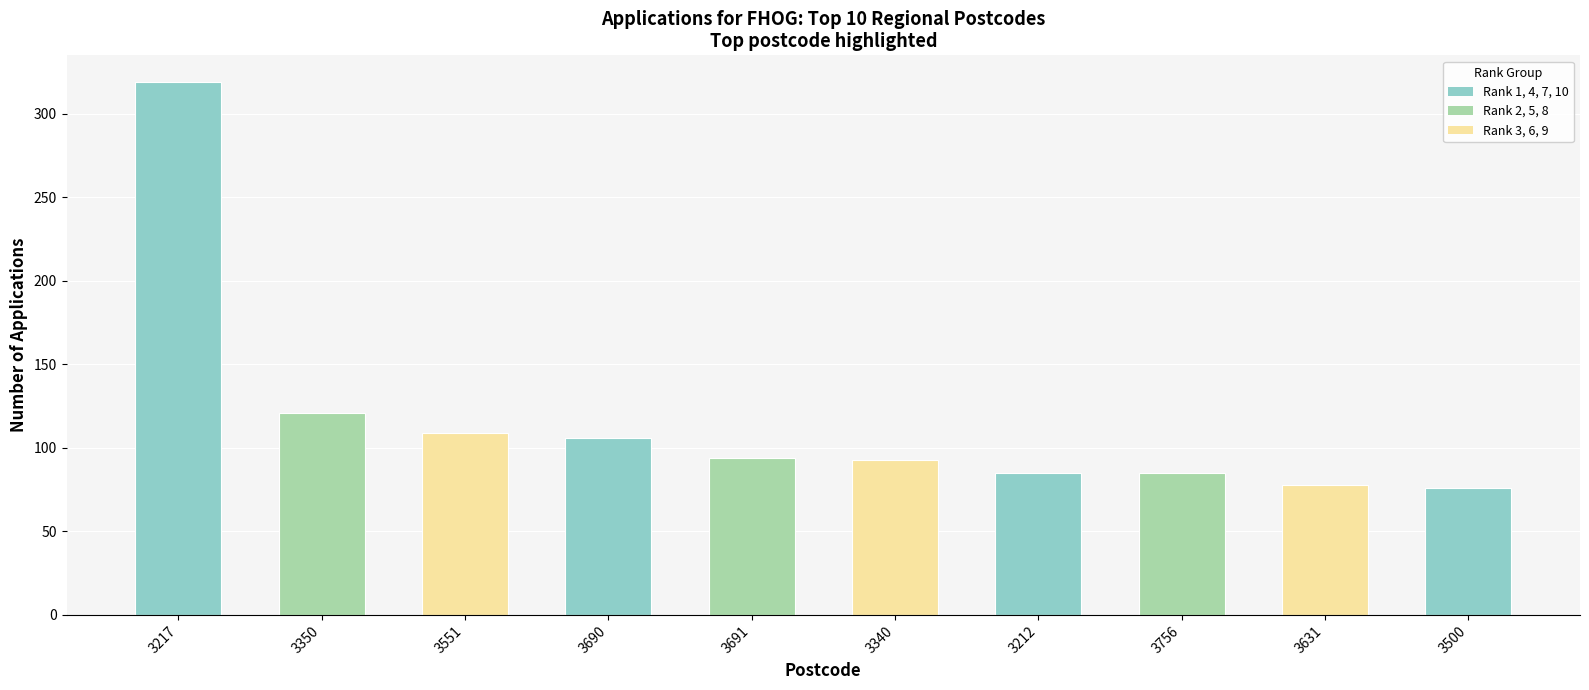

What is the difference between the values at 3631 and 3691?

16